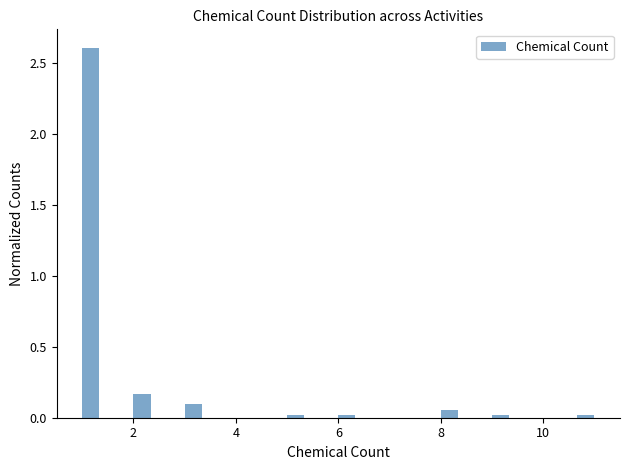

Around what value on the x-axis is the tallest bar? Give the approximate position of its centre, as read against the axis.

1.2